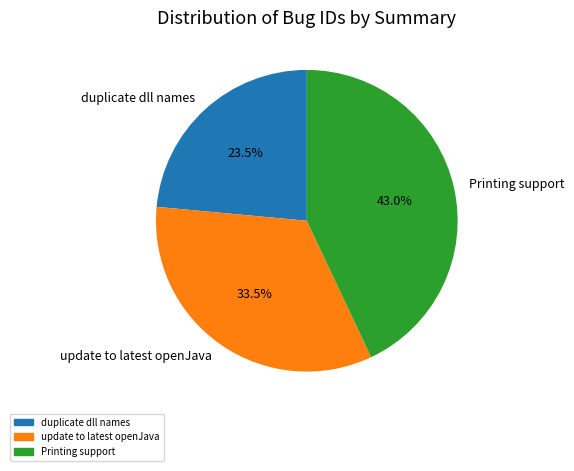

Which slice is the largest?

Printing support